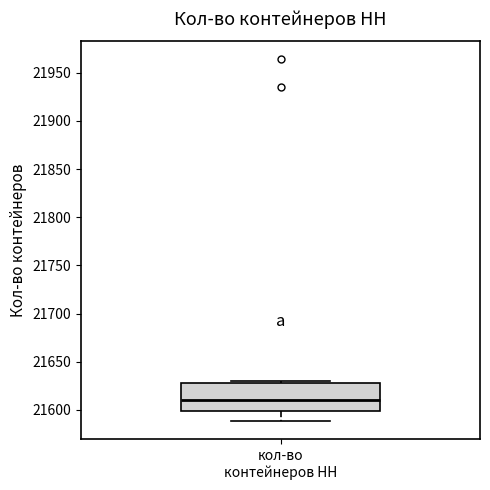

Where is the upper edge of the box for кол-во контейнеров НН on the y-axis? The values are not printed on the chart, so give them approximately, as read against the axis.

21630